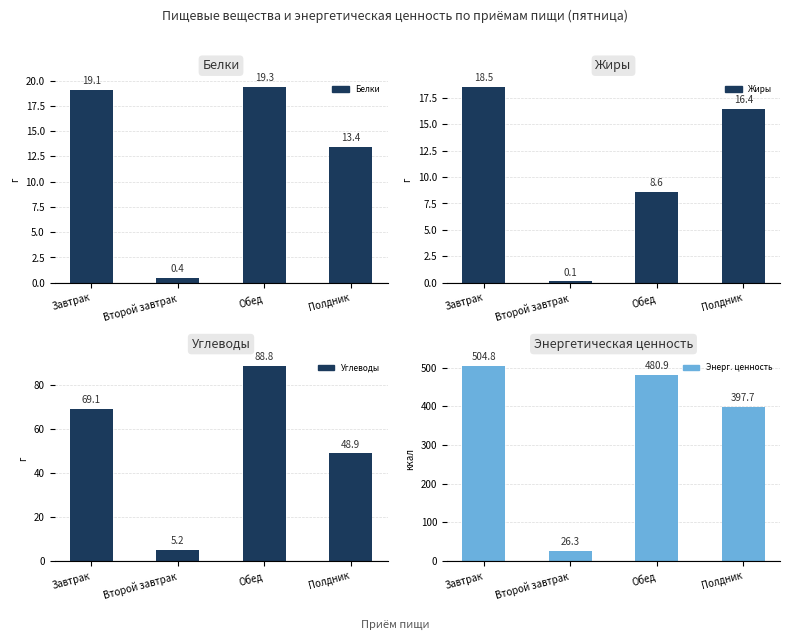

Rank the series by their maximum value, from highest to lowest.

Энерг. ценность, Углеводы, Белки, Жиры